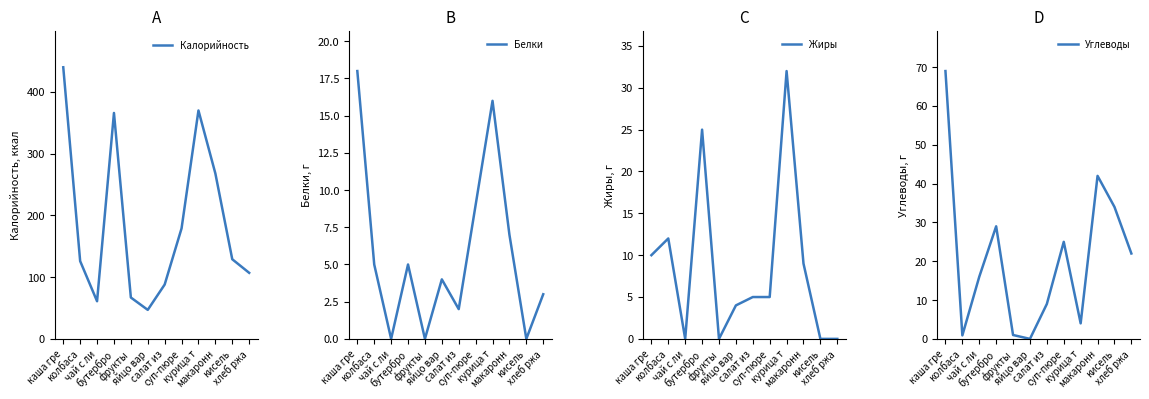

True or false: Углеводы has a value of 46.8 at кисель.

False